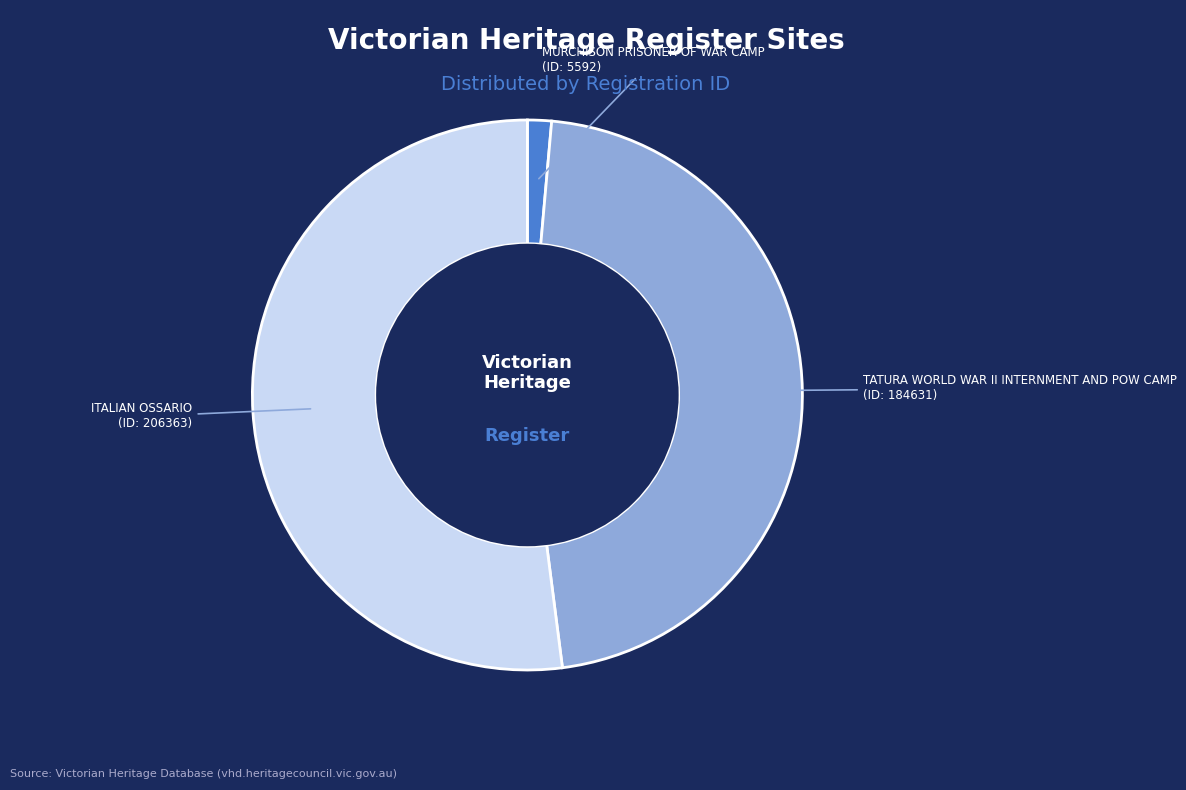

Is it true that ITALIAN OSSARIO is 44% of the pie?

False